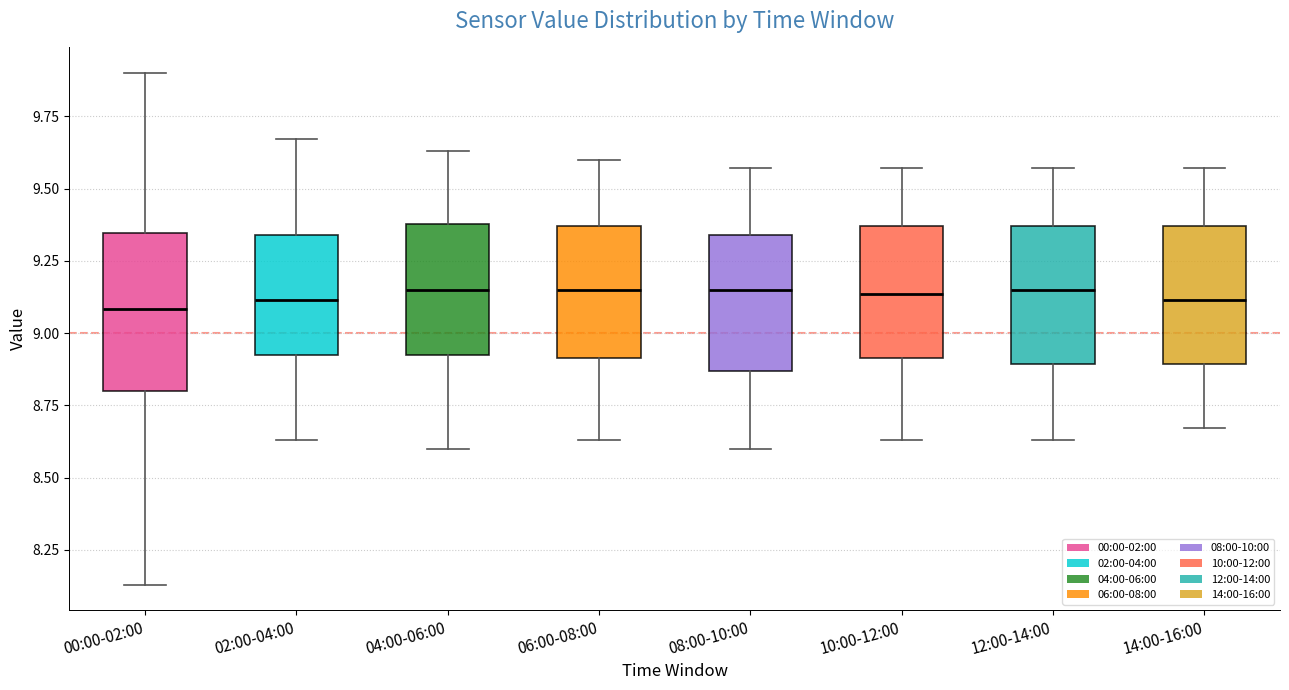

Reading left to right, read every box against the y-axis: the position of its median line, the range the box covers, and the ends of its whiskers. The values are not printed on the chart, so give them approximately, as read against the axis.

00:00-02:00: median 9.10, box 8.80 to 9.35, whiskers 8.15 to 9.90
02:00-04:00: median 9.10, box 8.90 to 9.35, whiskers 8.65 to 9.65
04:00-06:00: median 9.15, box 8.90 to 9.40, whiskers 8.60 to 9.65
06:00-08:00: median 9.15, box 8.90 to 9.35, whiskers 8.65 to 9.60
08:00-10:00: median 9.15, box 8.85 to 9.35, whiskers 8.60 to 9.55
10:00-12:00: median 9.15, box 8.90 to 9.35, whiskers 8.65 to 9.55
12:00-14:00: median 9.15, box 8.90 to 9.35, whiskers 8.65 to 9.55
14:00-16:00: median 9.10, box 8.90 to 9.35, whiskers 8.65 to 9.55